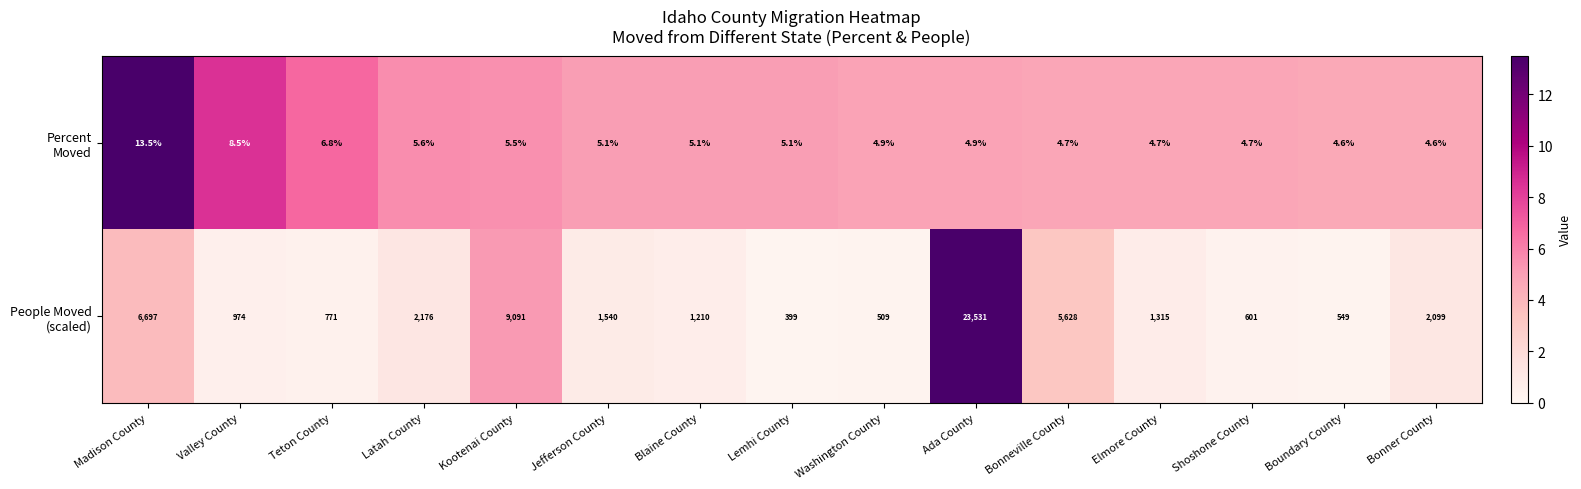

Which label corresponds to the largest value in the chart?

Ada County